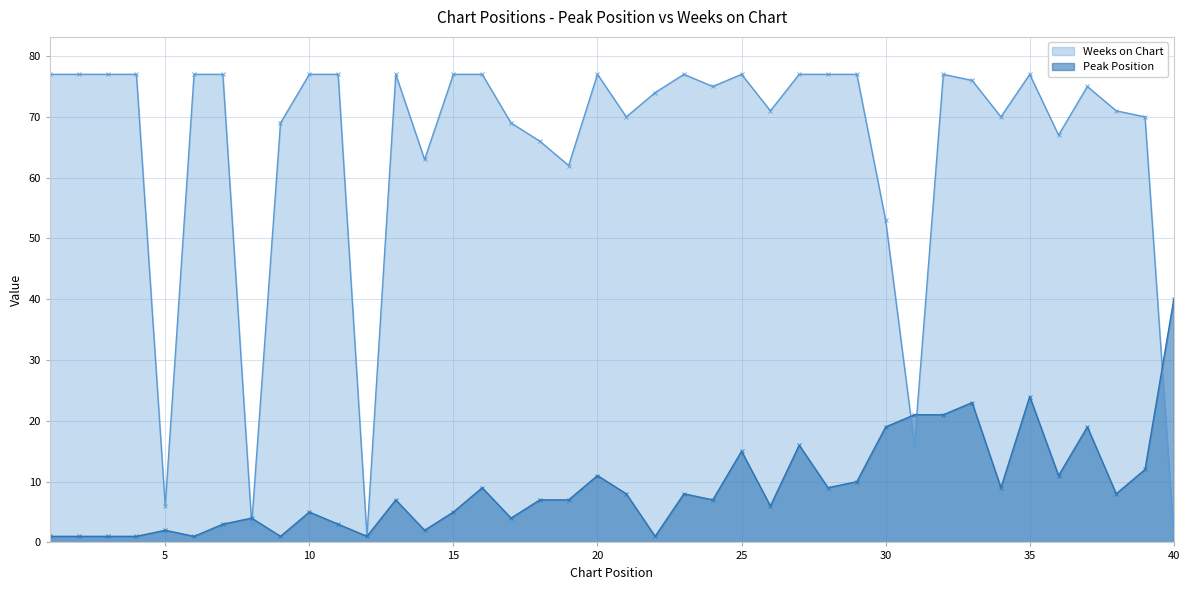

List the labels in order of Peak Position value, smallest first.

1, 2, 3, 4, 6, 9, 12, 22, 5, 14, 7, 11, 8, 17, 10, 15, 26, 13, 18, 19, 24, 21, 23, 38, 16, 28, 34, 29, 20, 36, 39, 25, 27, 30, 37, 31, 32, 33, 35, 40